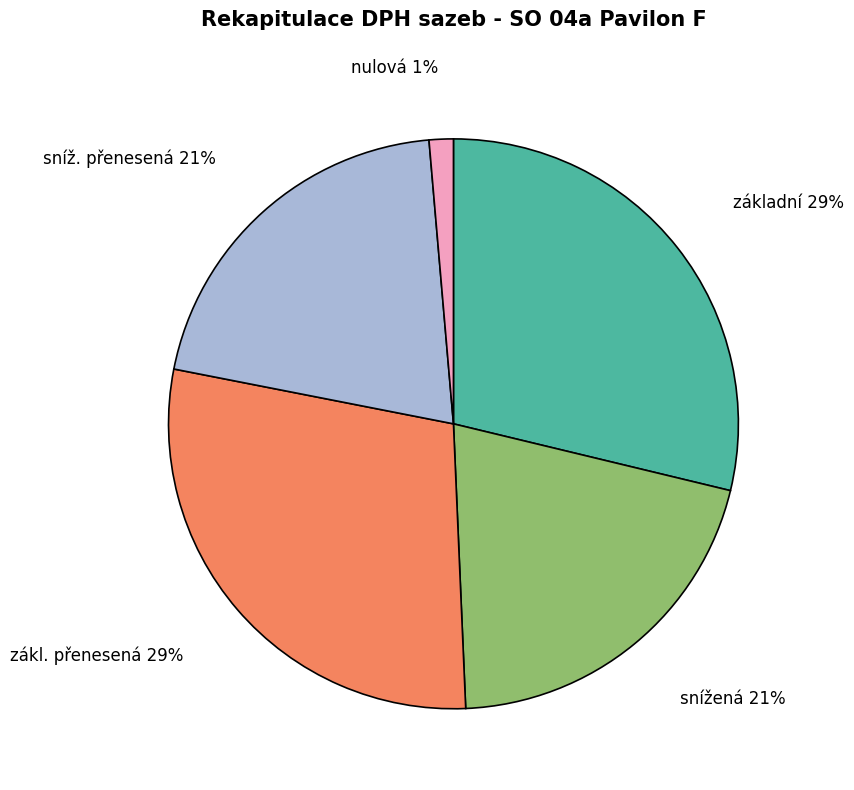

Is the sum of základní and nulová greater than half?

No